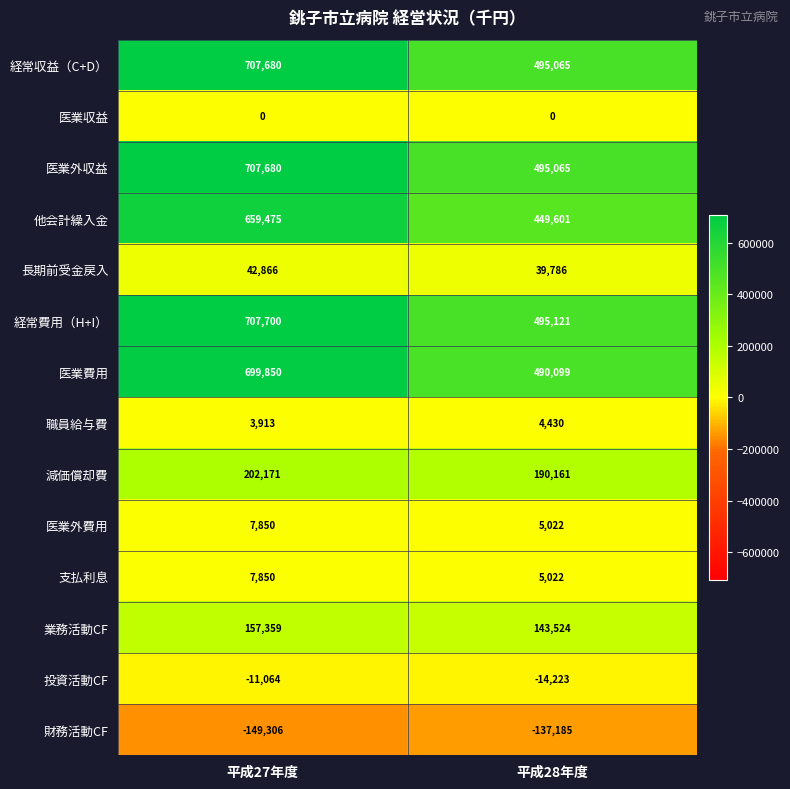

What is the total value across all series at 平成28年度?

2661488